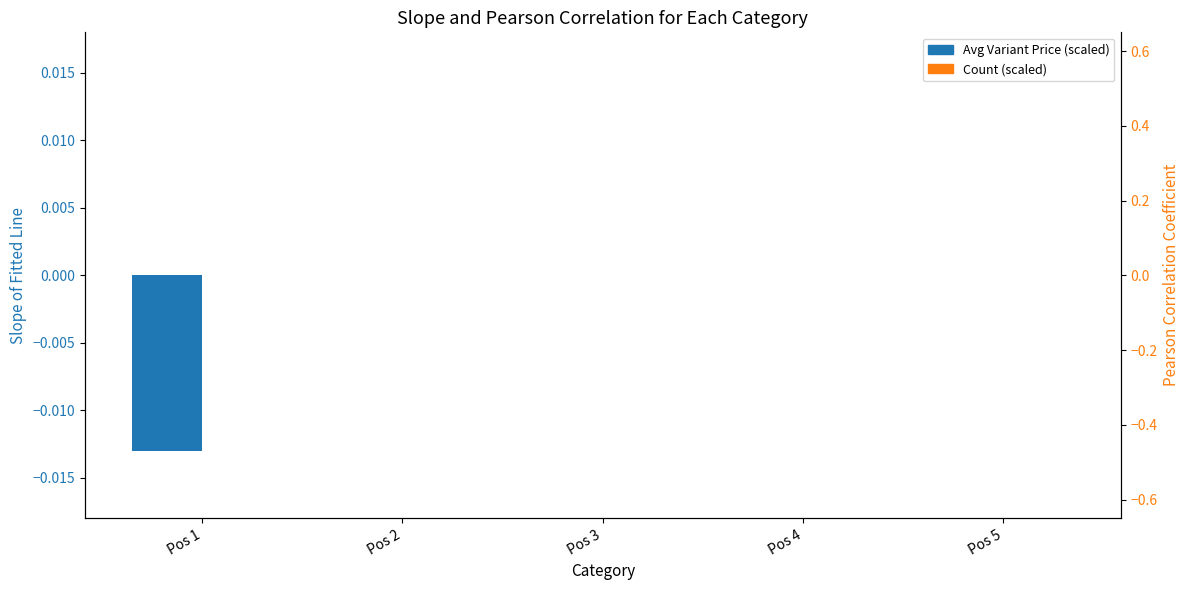

How many groups of bars are there?

5